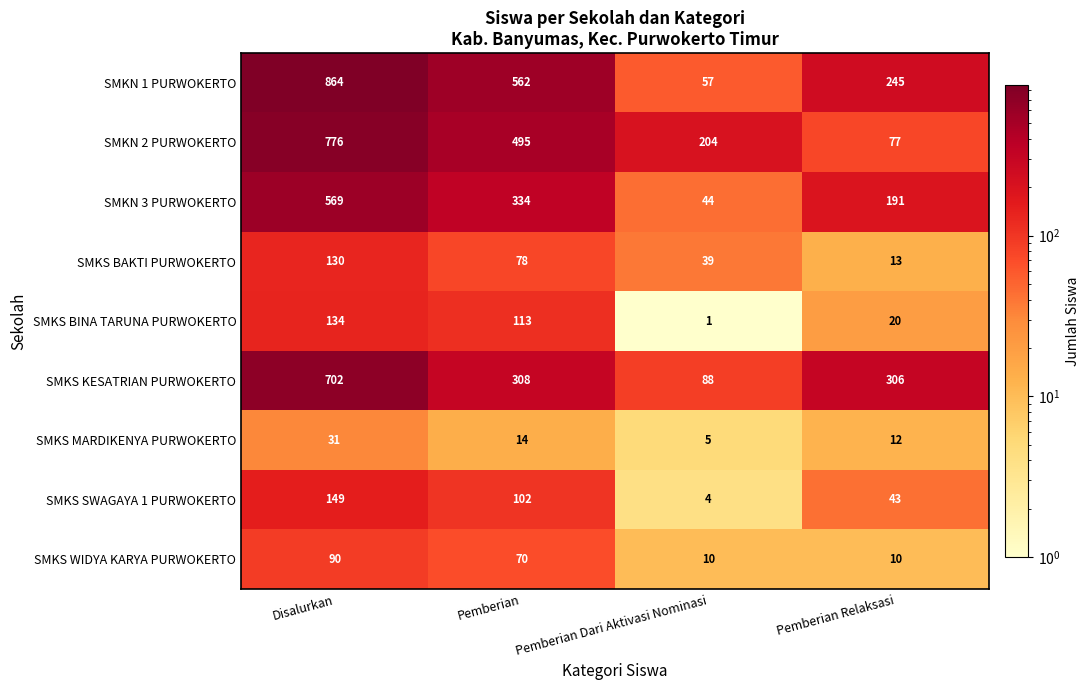

At how many categories does at least one series exceed 187?

4